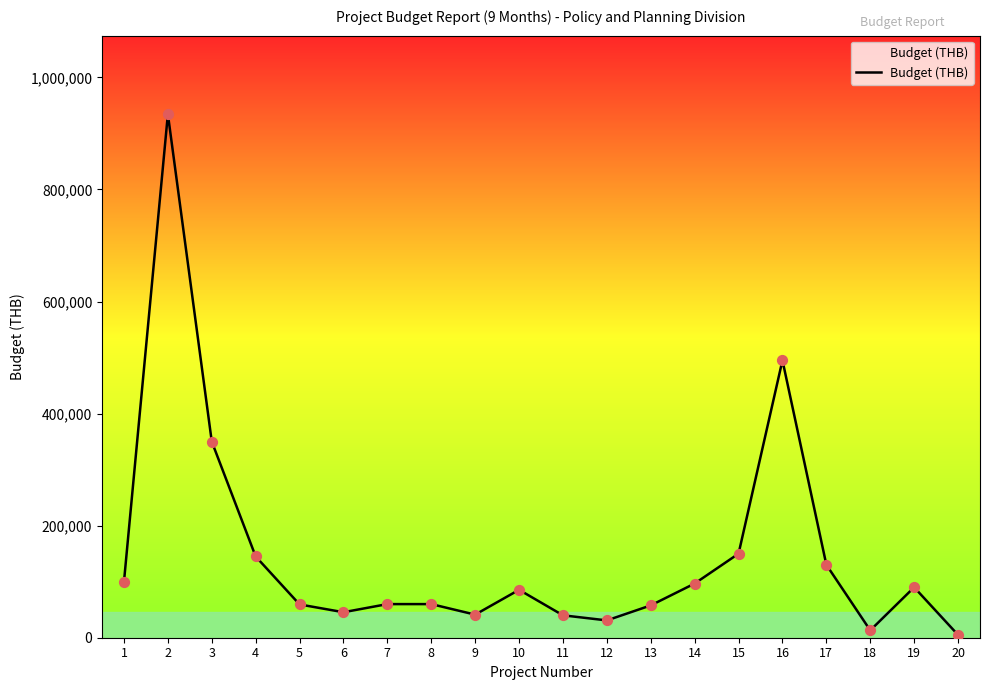

What is the ratio of the value at 16 to the value at 15?

3.3